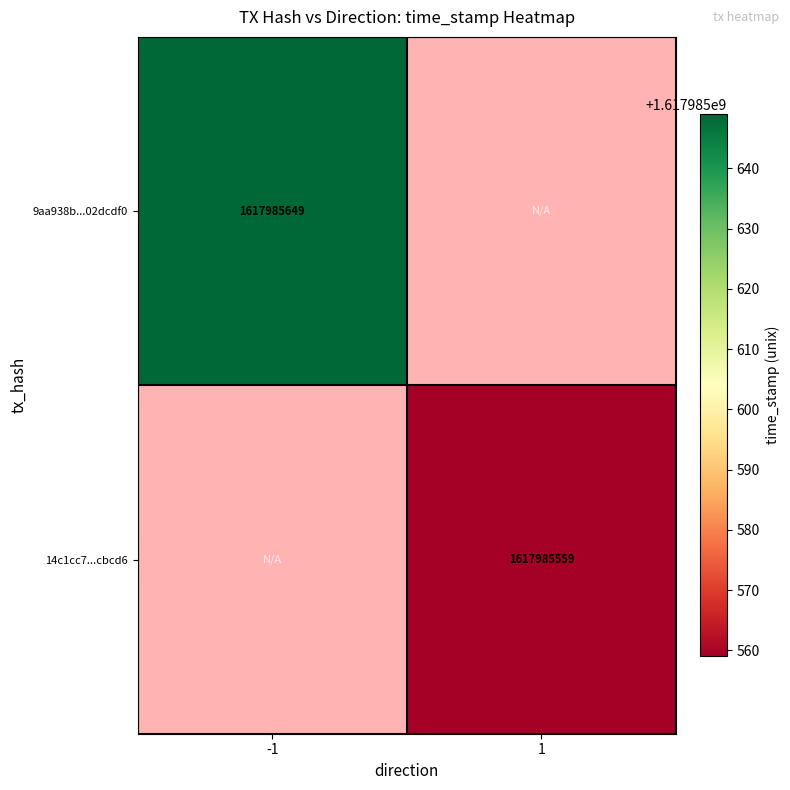

Between -1 and 1, which is larger?

-1